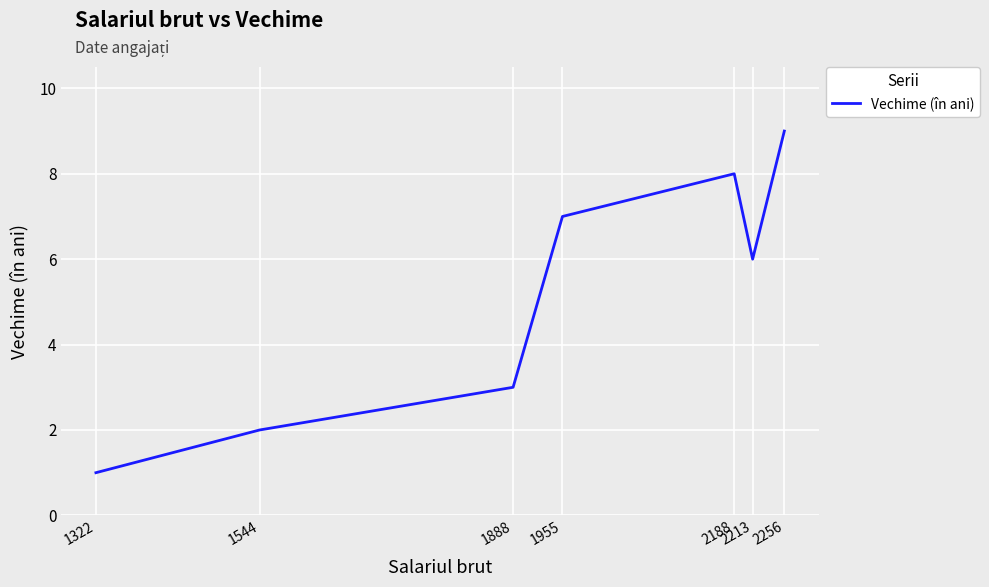

True or false: the data has more than 2 interior local peaks.

False